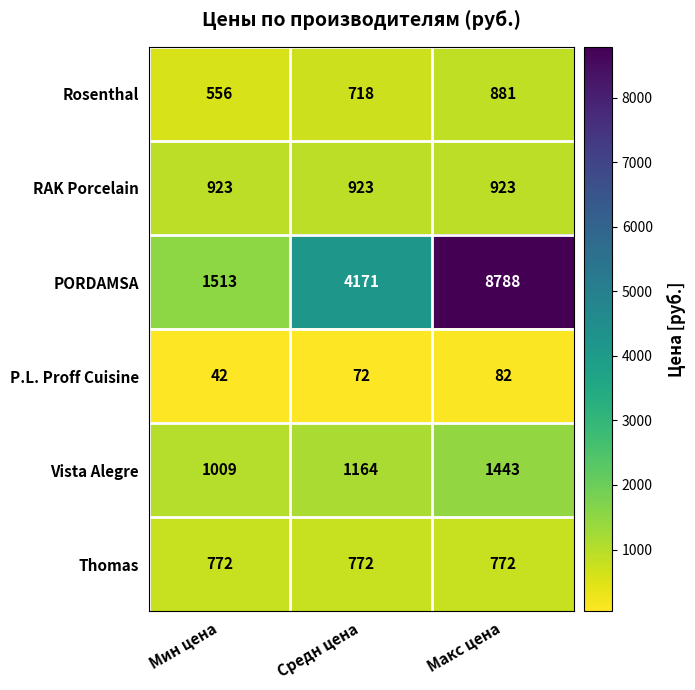

List the series in order of their peak value, highest first.

PORDAMSA, Vista Alegre, RAK Porcelain, Rosenthal, Thomas, P.L. Proff Cuisine